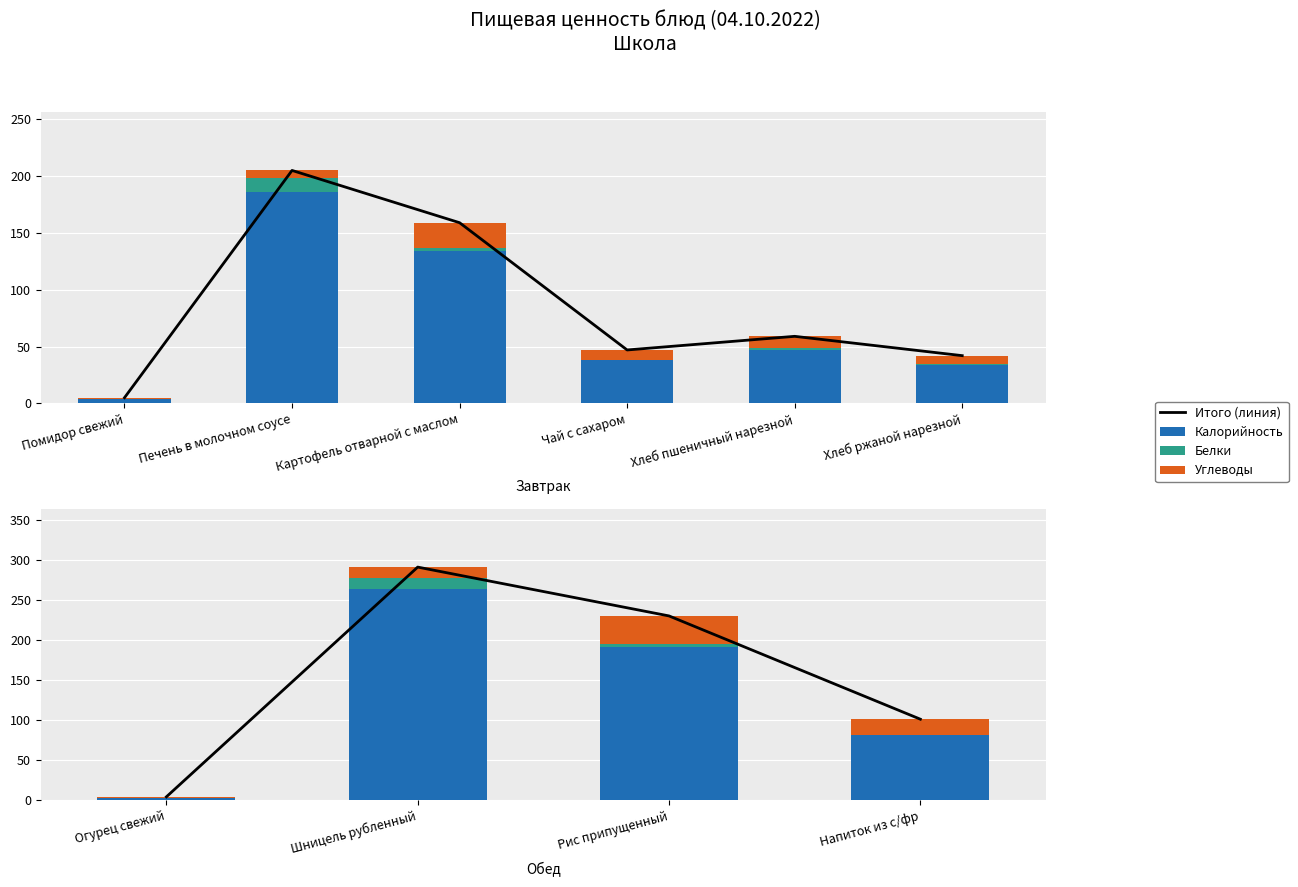

Rank the series by their maximum value, from lowest to highest.

Белки, Углеводы, Калорийность, Итого (линия)